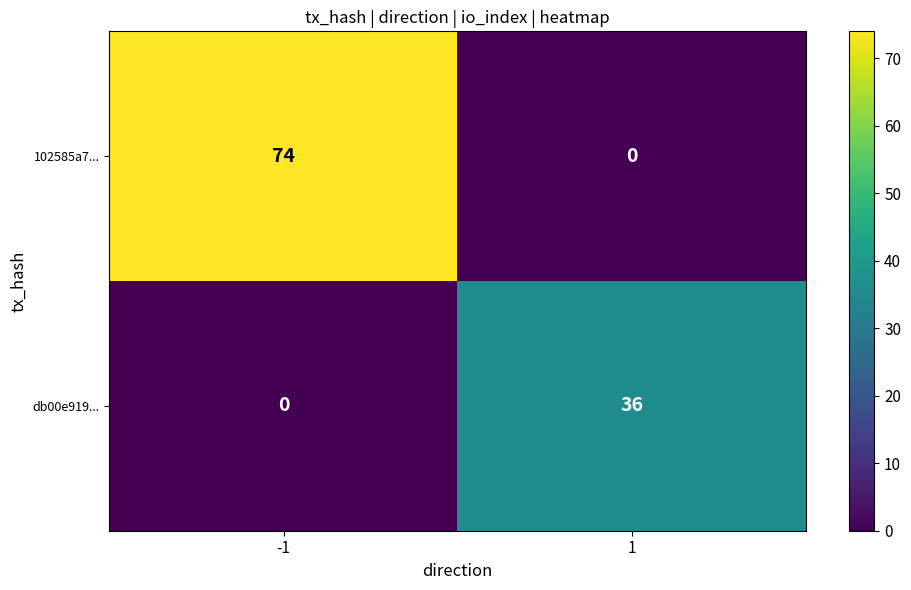

Count the number of categories in the chart.

2